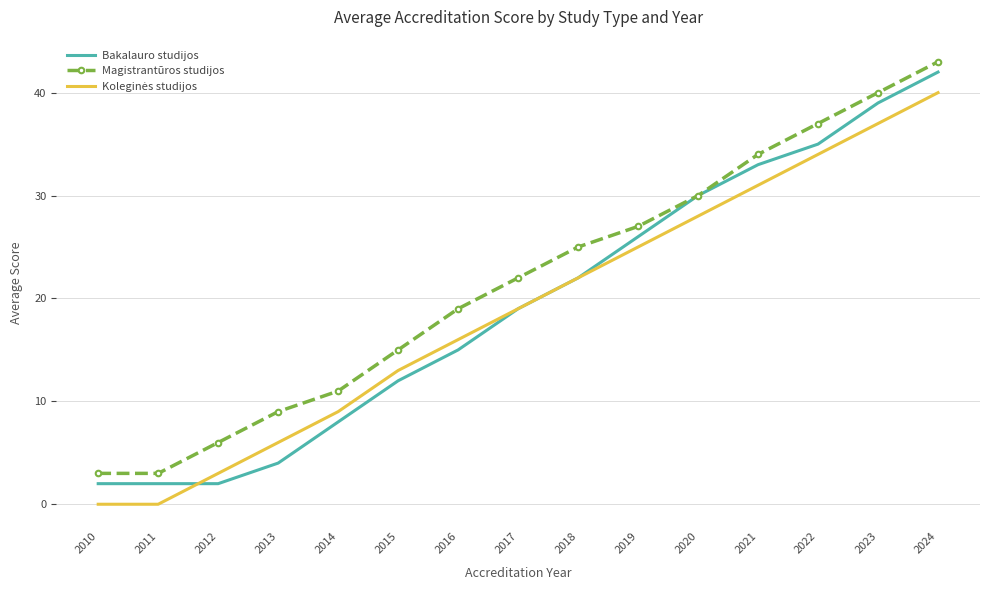

What is the greatest value displayed?

43